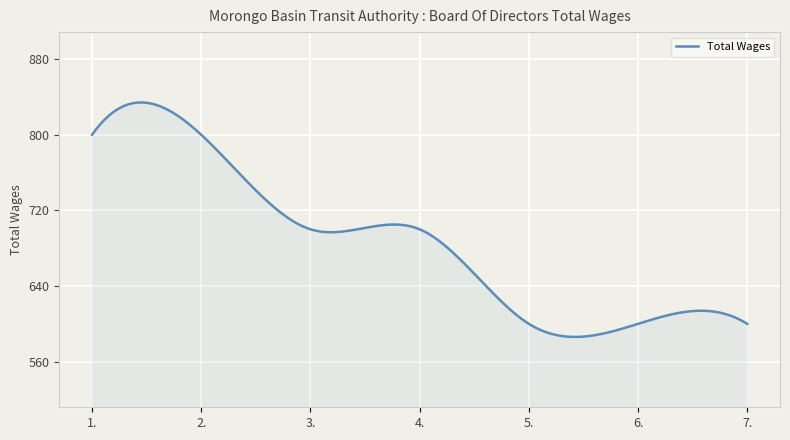

What is the average value?

686.7